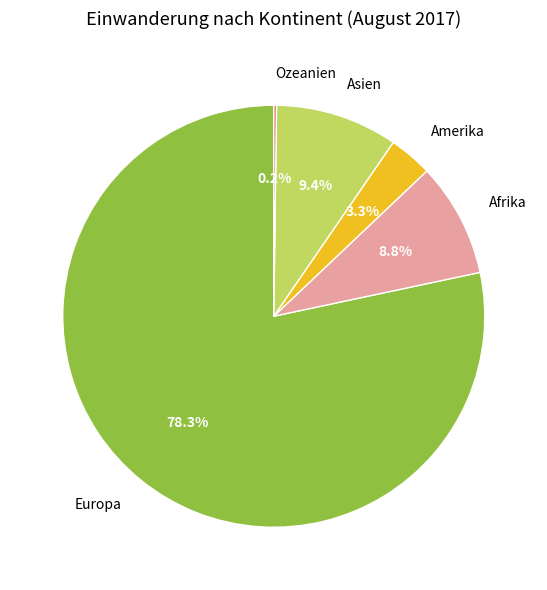

Between Amerika and Afrika, which is larger?

Afrika